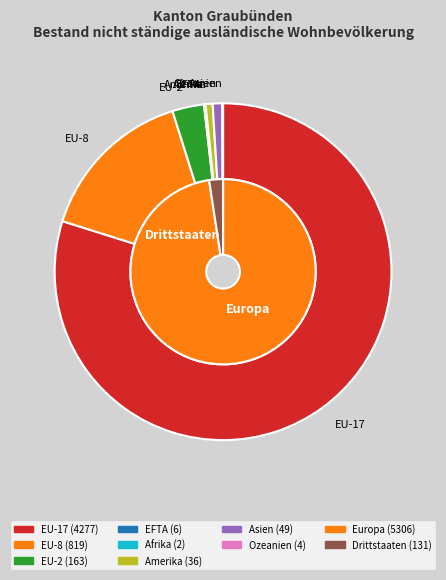

To the nearest percent, what is the average slice percentage?

10%